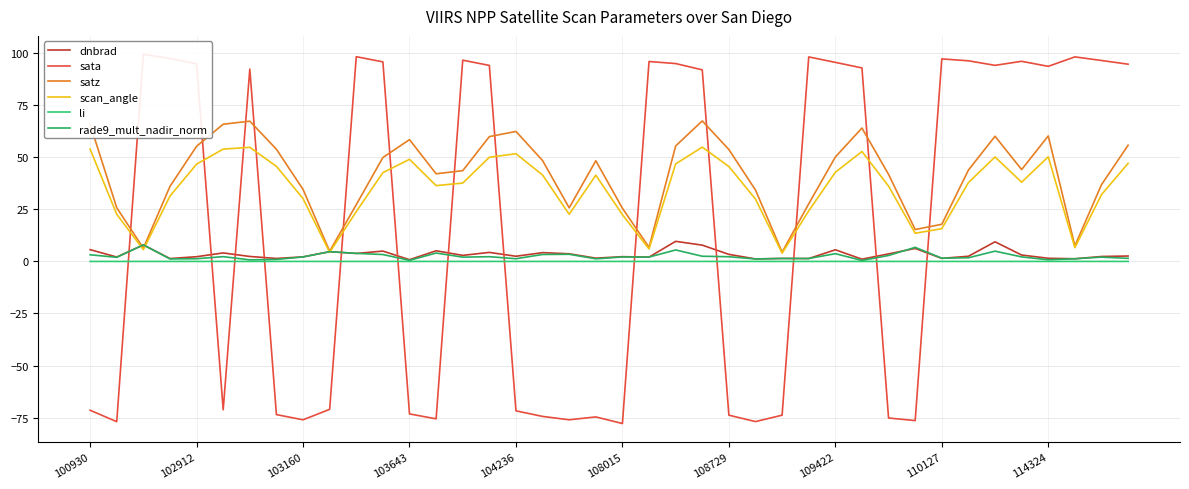

At how many categories does at least one series exceed -76?

40